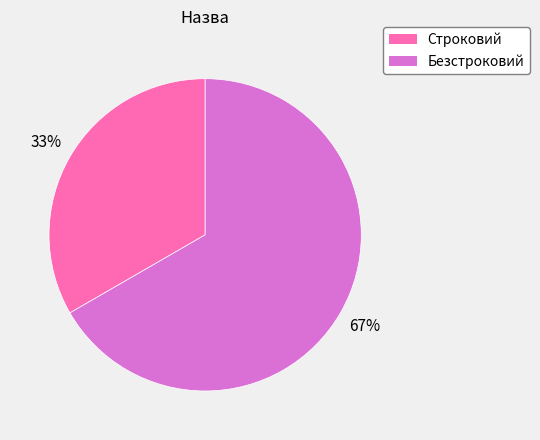

To the nearest percent, what is the average slice percentage?

50%